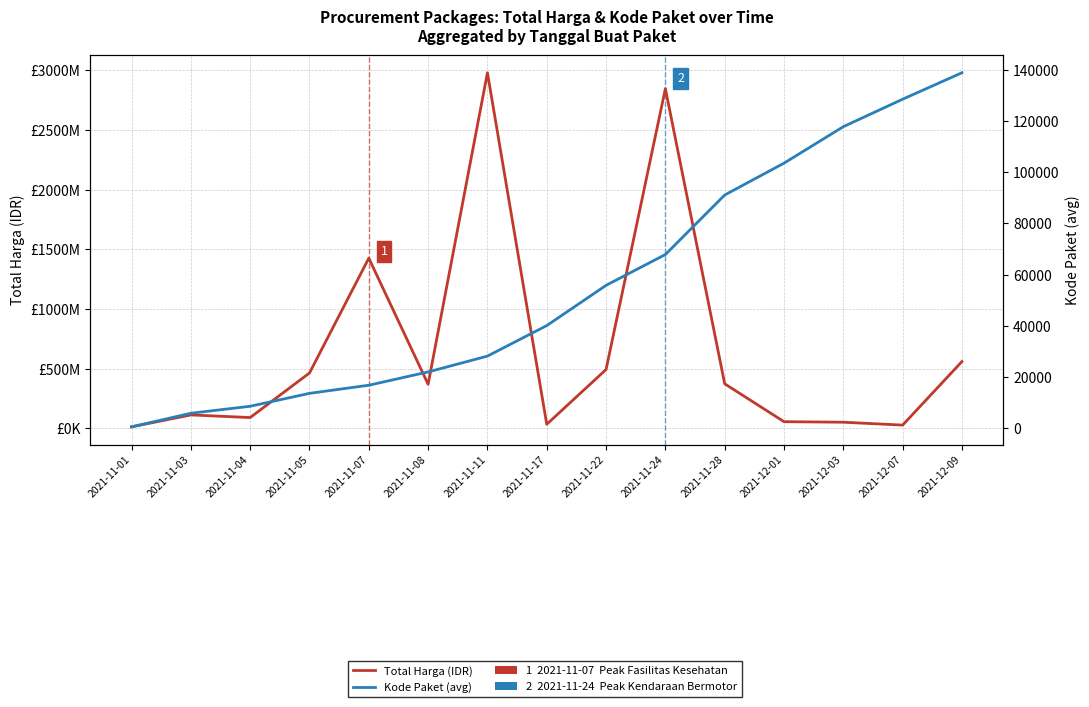

Rank the categories by Kode Paket (avg) value from highest to lowest.

2021-12-09, 2021-12-07, 2021-12-03, 2021-12-01, 2021-11-28, 2021-11-24, 2021-11-22, 2021-11-17, 2021-11-11, 2021-11-08, 2021-11-07, 2021-11-05, 2021-11-04, 2021-11-03, 2021-11-01